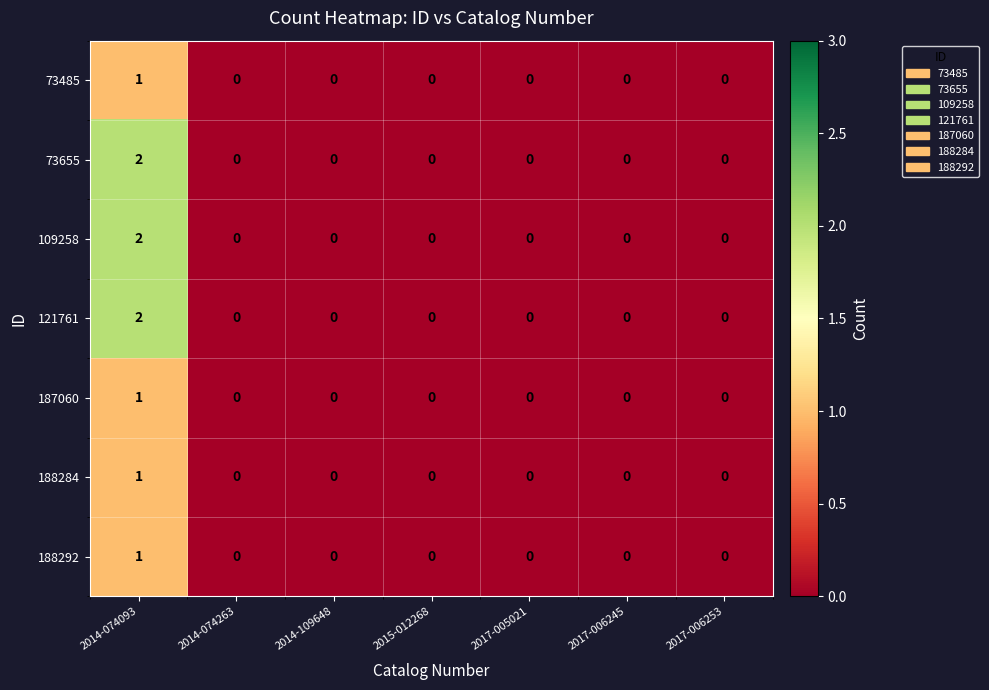

True or false: 187060 has a value of 0 at 2015-012268.

True